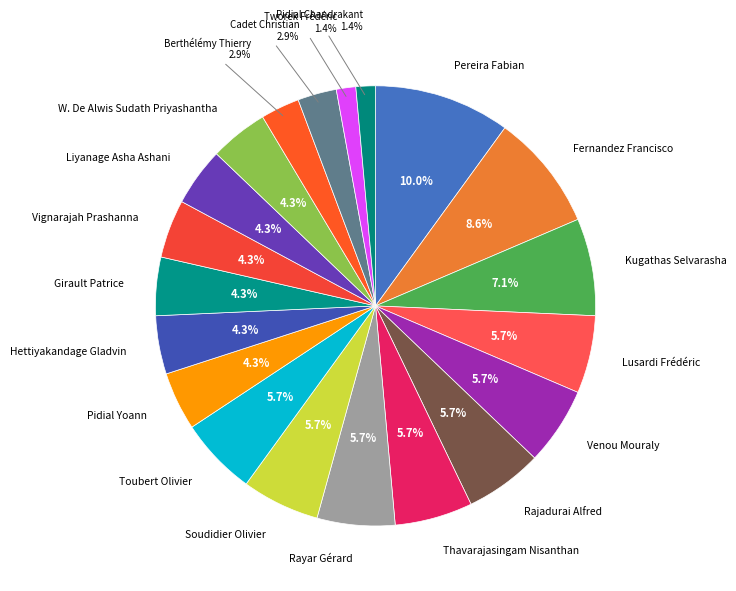

Approximately how many times larger is the value at Pidial Chandrakant compared to Girault Patrice?

0.3